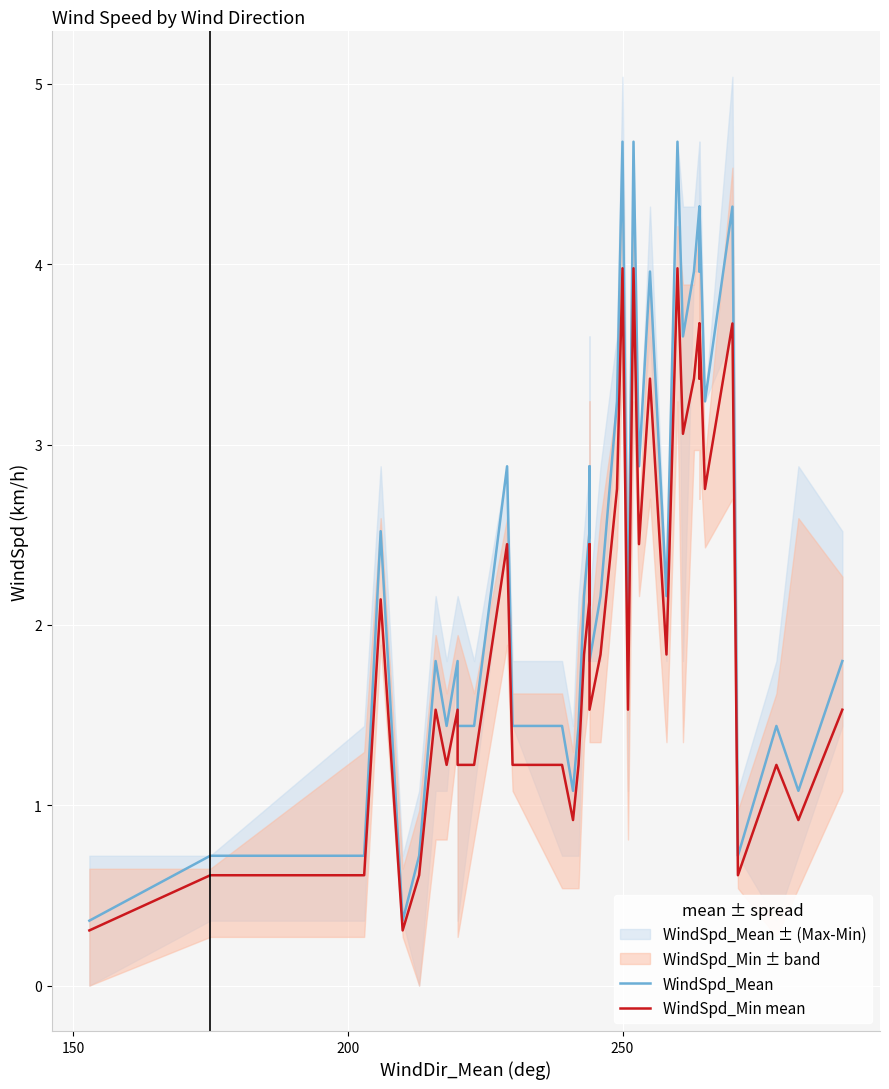

True or false: WindSpd_Mean and WindSpd_Min mean intersect in this chart.

False